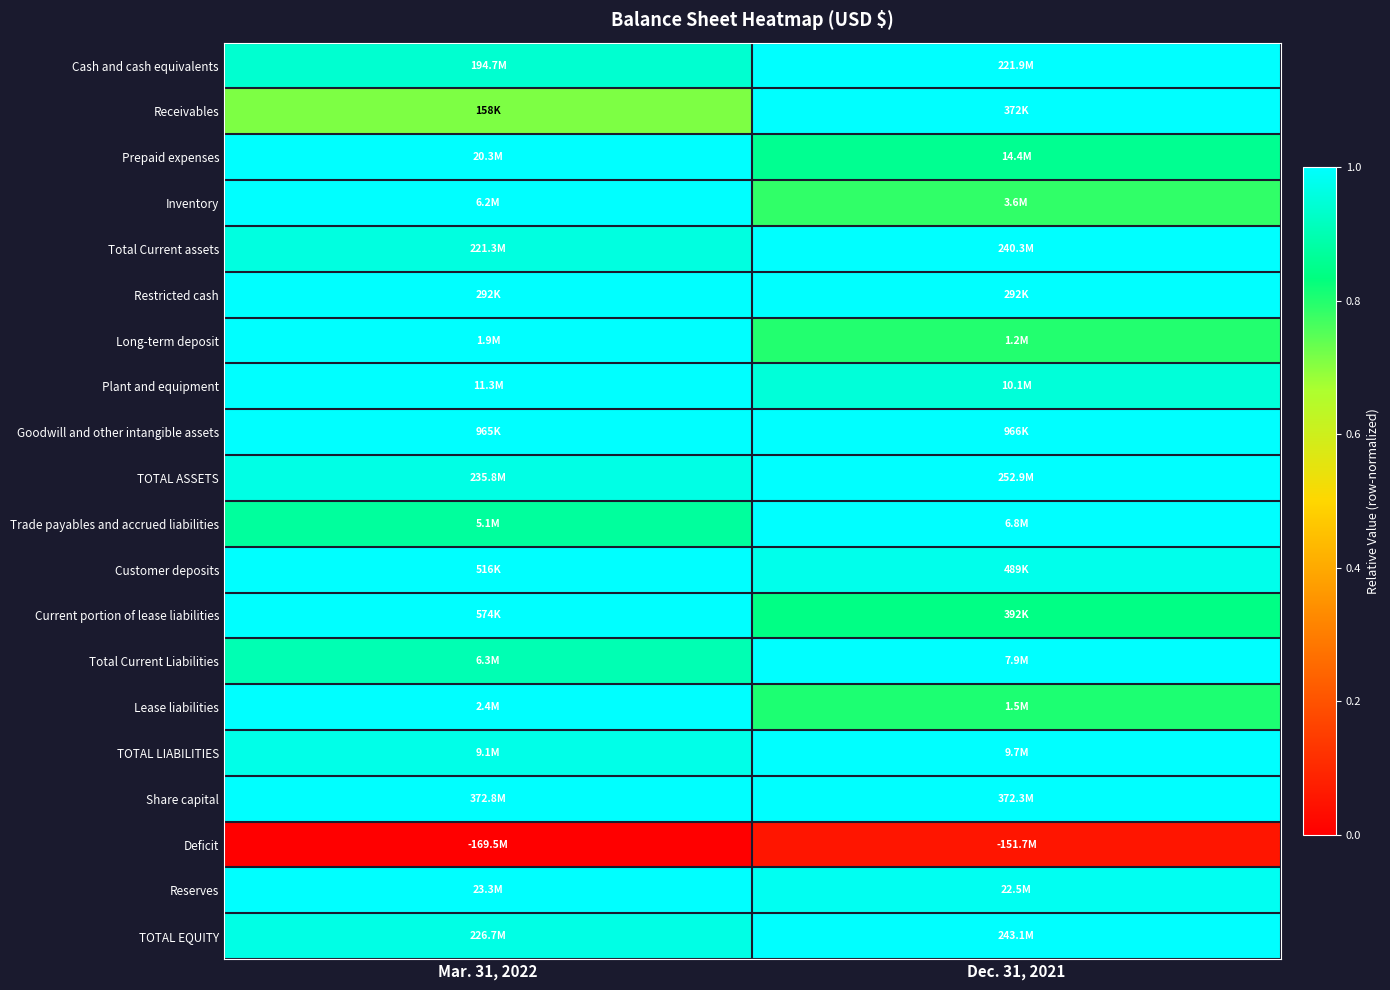

Reading left to right, extract all data points from this chart.

Cash and cash equivalents: Mar. 31, 2022=0.9	Dec. 31, 2021=1.0
Receivables: Mar. 31, 2022=0.7	Dec. 31, 2021=1.0
Prepaid expenses: Mar. 31, 2022=1.0	Dec. 31, 2021=0.9
Inventory: Mar. 31, 2022=1.0	Dec. 31, 2021=0.8
Total Current assets: Mar. 31, 2022=1.0	Dec. 31, 2021=1.0
Restricted cash: Mar. 31, 2022=1.0	Dec. 31, 2021=1.0
Long-term deposit: Mar. 31, 2022=1.0	Dec. 31, 2021=0.8
Plant and equipment: Mar. 31, 2022=1.0	Dec. 31, 2021=0.9
Goodwill and other intangible assets: Mar. 31, 2022=1.0	Dec. 31, 2021=1.0
TOTAL ASSETS: Mar. 31, 2022=1.0	Dec. 31, 2021=1.0
Trade payables and accrued liabilities: Mar. 31, 2022=0.9	Dec. 31, 2021=1.0
Customer deposits: Mar. 31, 2022=1.0	Dec. 31, 2021=1.0
Current portion of lease liabilities: Mar. 31, 2022=1.0	Dec. 31, 2021=0.8
Total Current Liabilities: Mar. 31, 2022=0.9	Dec. 31, 2021=1.0
Lease liabilities: Mar. 31, 2022=1.0	Dec. 31, 2021=0.8
TOTAL LIABILITIES: Mar. 31, 2022=1.0	Dec. 31, 2021=1.0
Share capital: Mar. 31, 2022=1.0	Dec. 31, 2021=1.0
Deficit: Mar. 31, 2022=0.0	Dec. 31, 2021=0.1
Reserves: Mar. 31, 2022=1.0	Dec. 31, 2021=1.0
TOTAL EQUITY: Mar. 31, 2022=1.0	Dec. 31, 2021=1.0